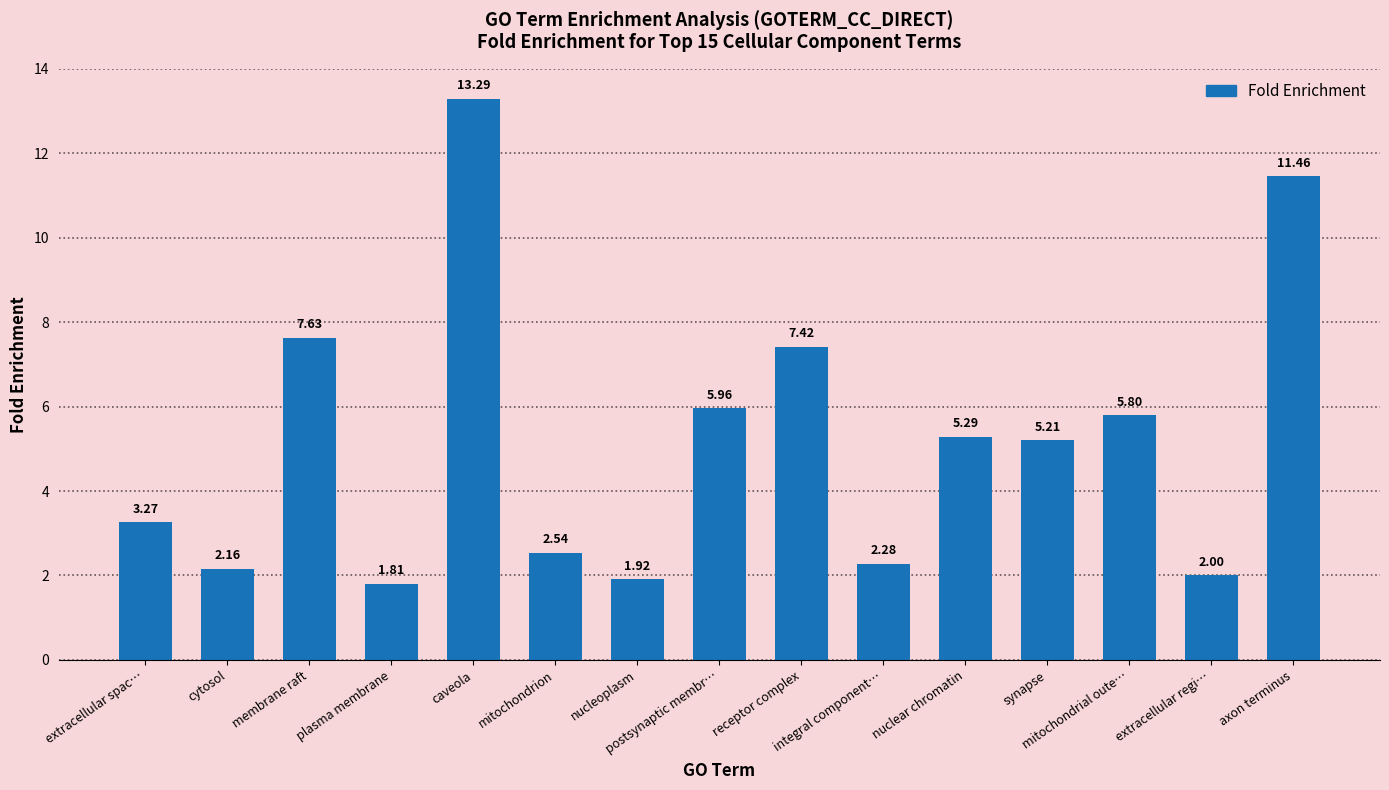

What is the difference between the second highest and second lowest values?

9.5